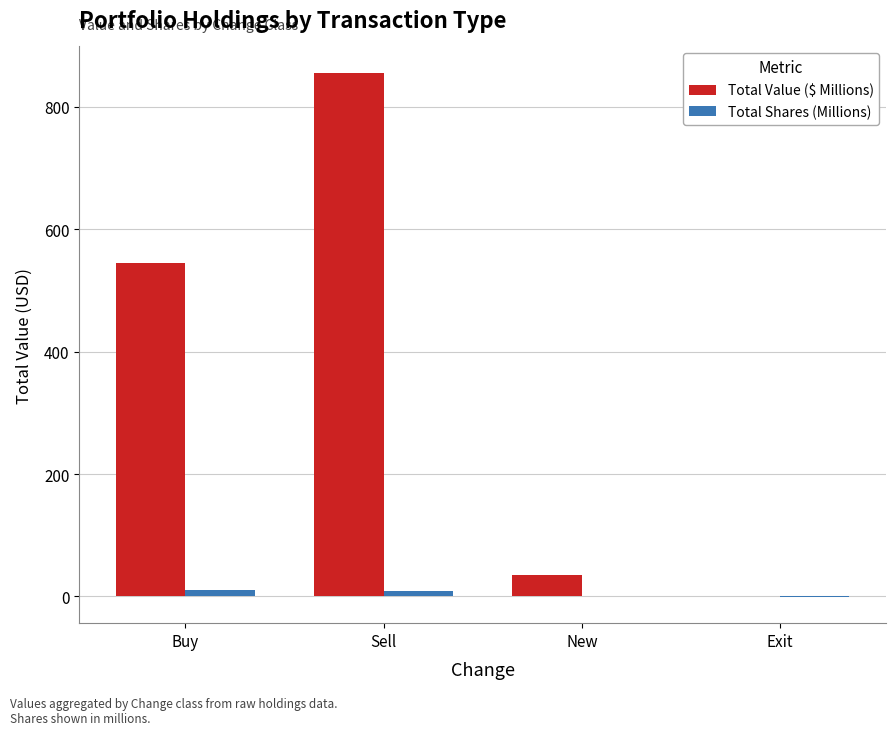

Is it true that Total Value ($ Millions) equals -585.1 at Exit?

False